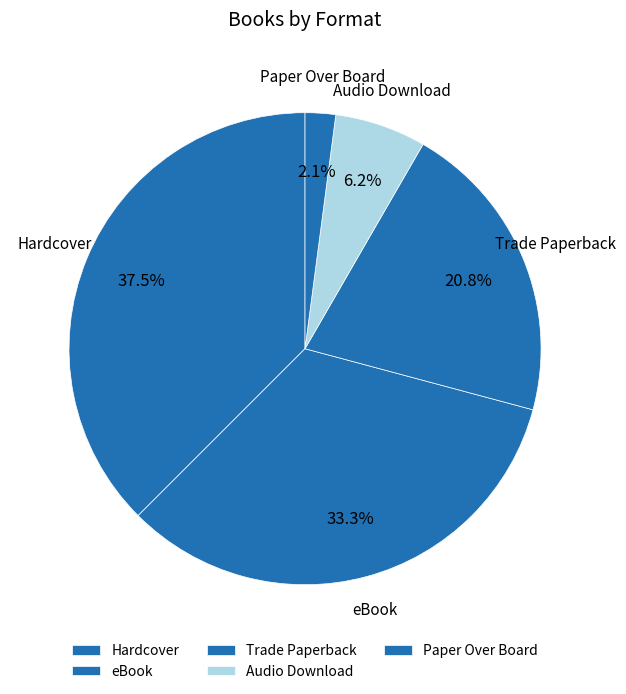

Do eBook and Trade Paperback together represent more than half of the pie?

Yes